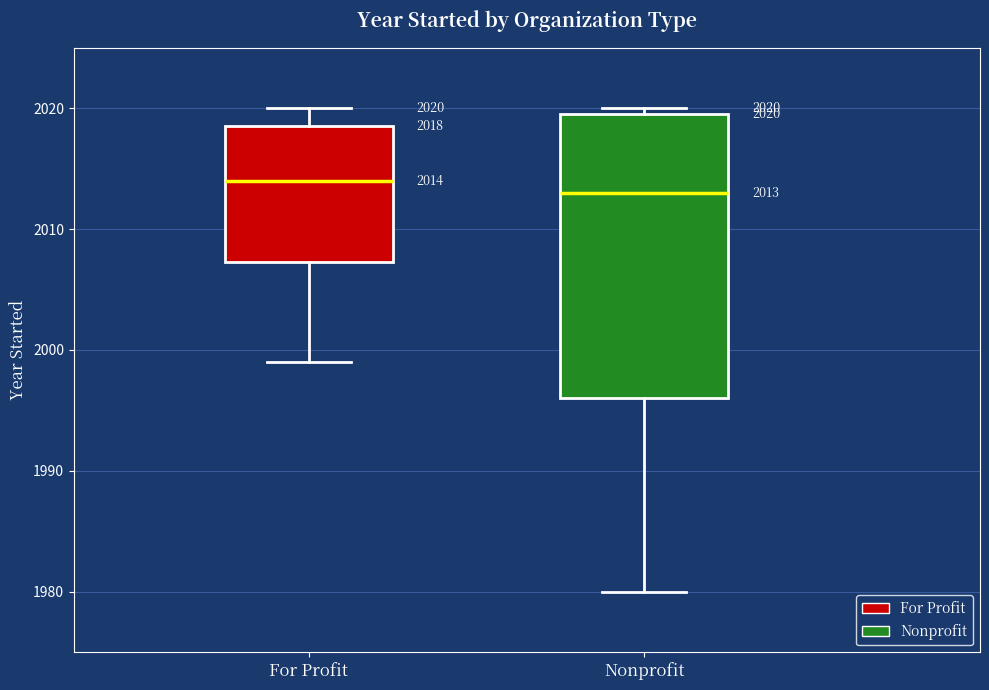

Which box's median line is the highest?

For Profit